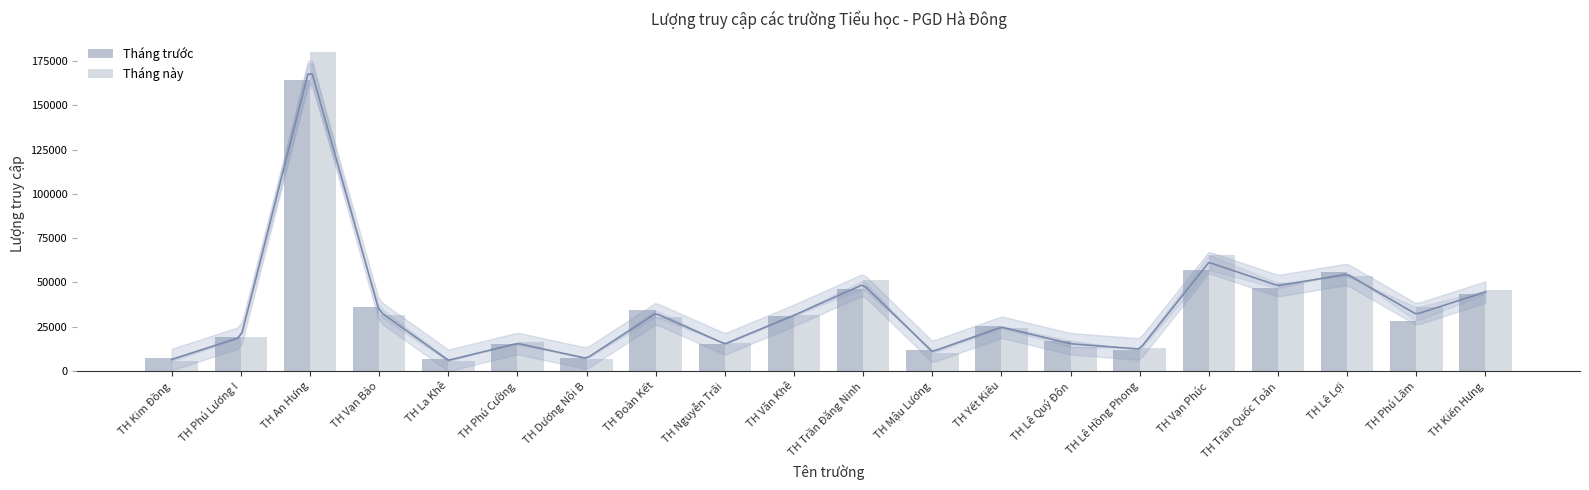

What is the difference between the Tháng trước values at TH An Hưng and TH Vạn Bảo?

128072